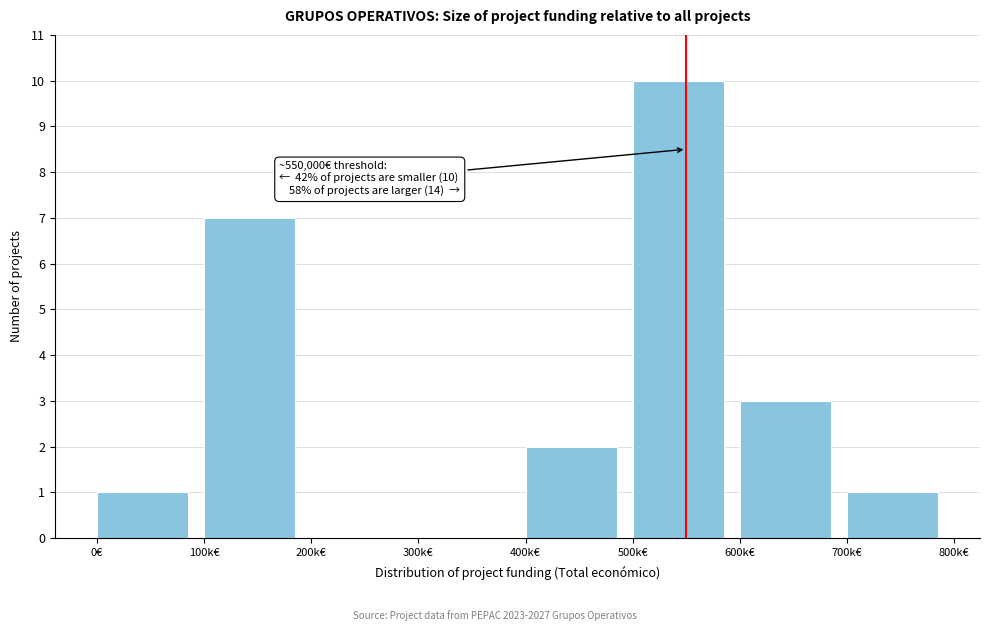

Reading right to left, extract all data points from this chart.

700k€=1	600k€=3	500k€=10	400k€=2	300k€=0	200k€=0	100k€=7	0€=1